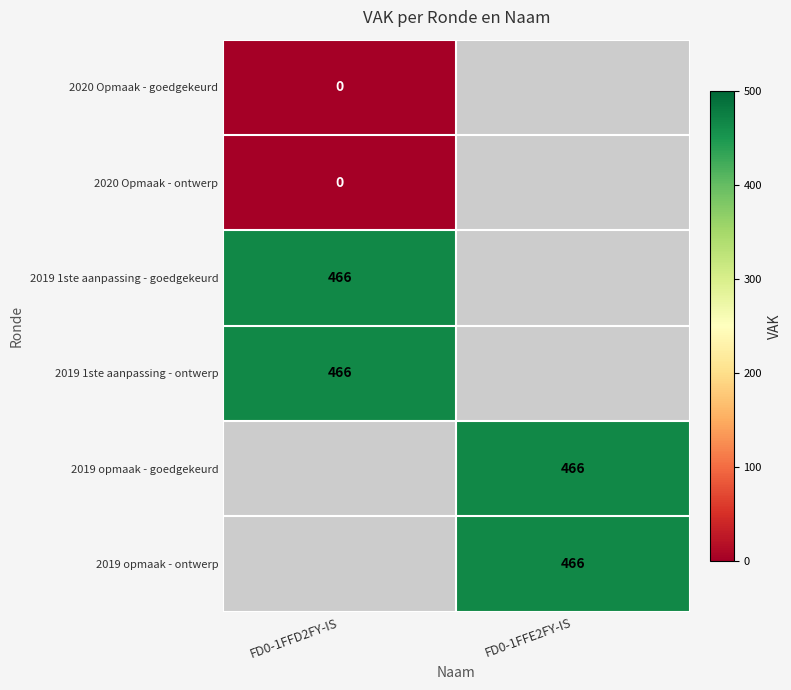

The 2019 1ste aanpassing - goedgekeurd series shows 466 at FD0-1FFD2FY-IS. True or false?

True